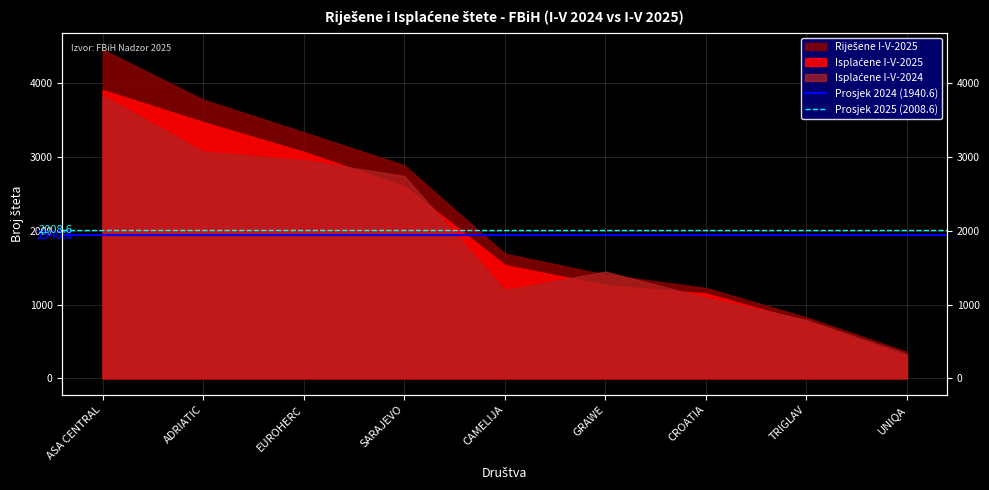

What is the sum of the Prosjek 2025 (2008.6) values at ADRIATIC and ASA CENTRAL?

4017.1